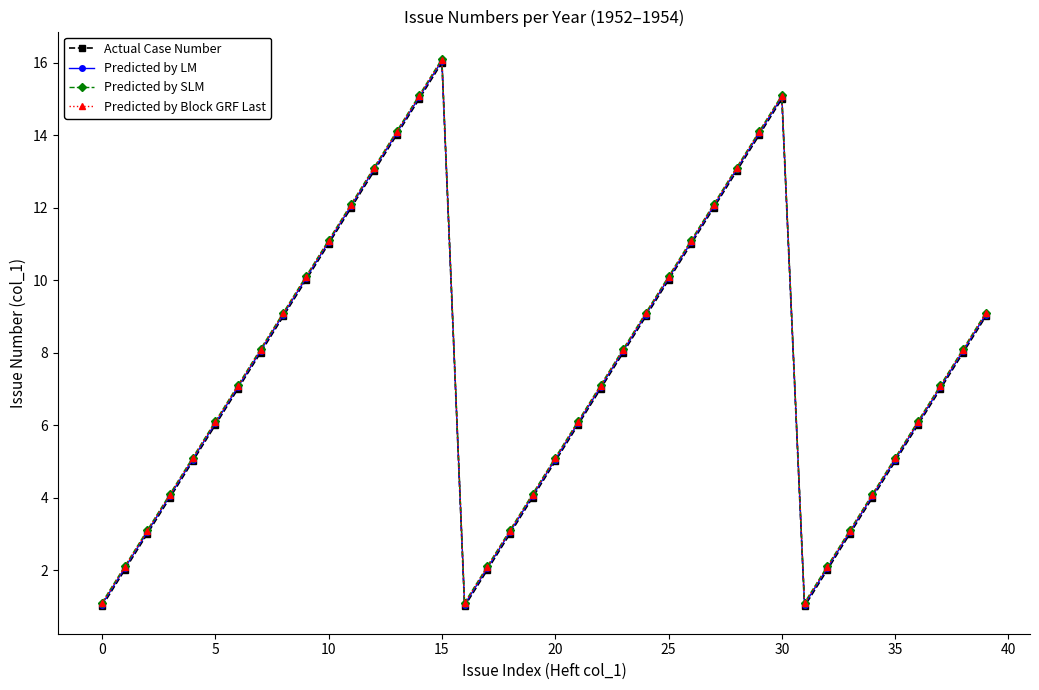

What is the lowest value of the Predicted by LM series?

1.1